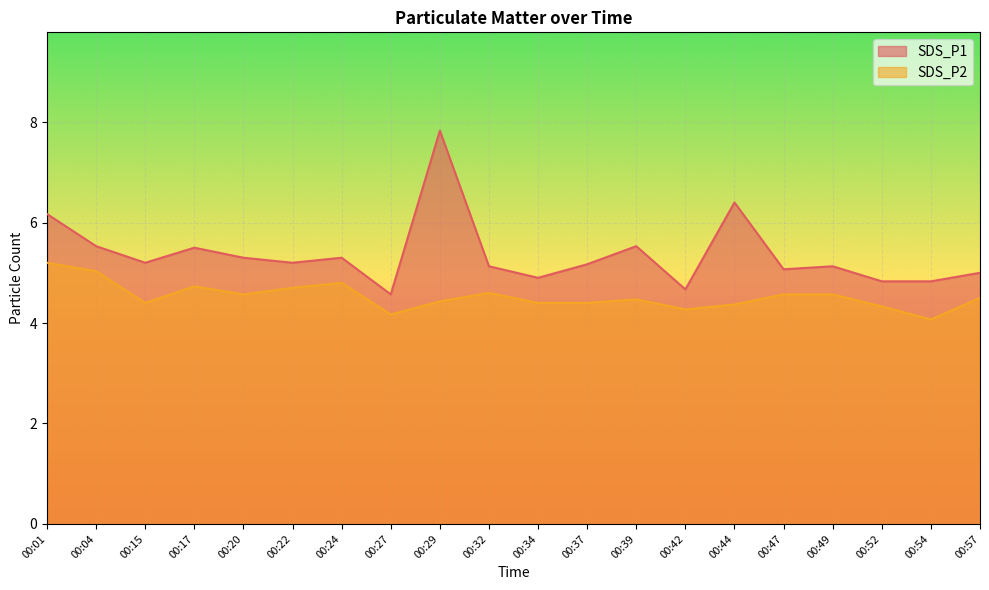

What is the sum of the SDS_P2 values at 00:04 and 00:27?

9.2